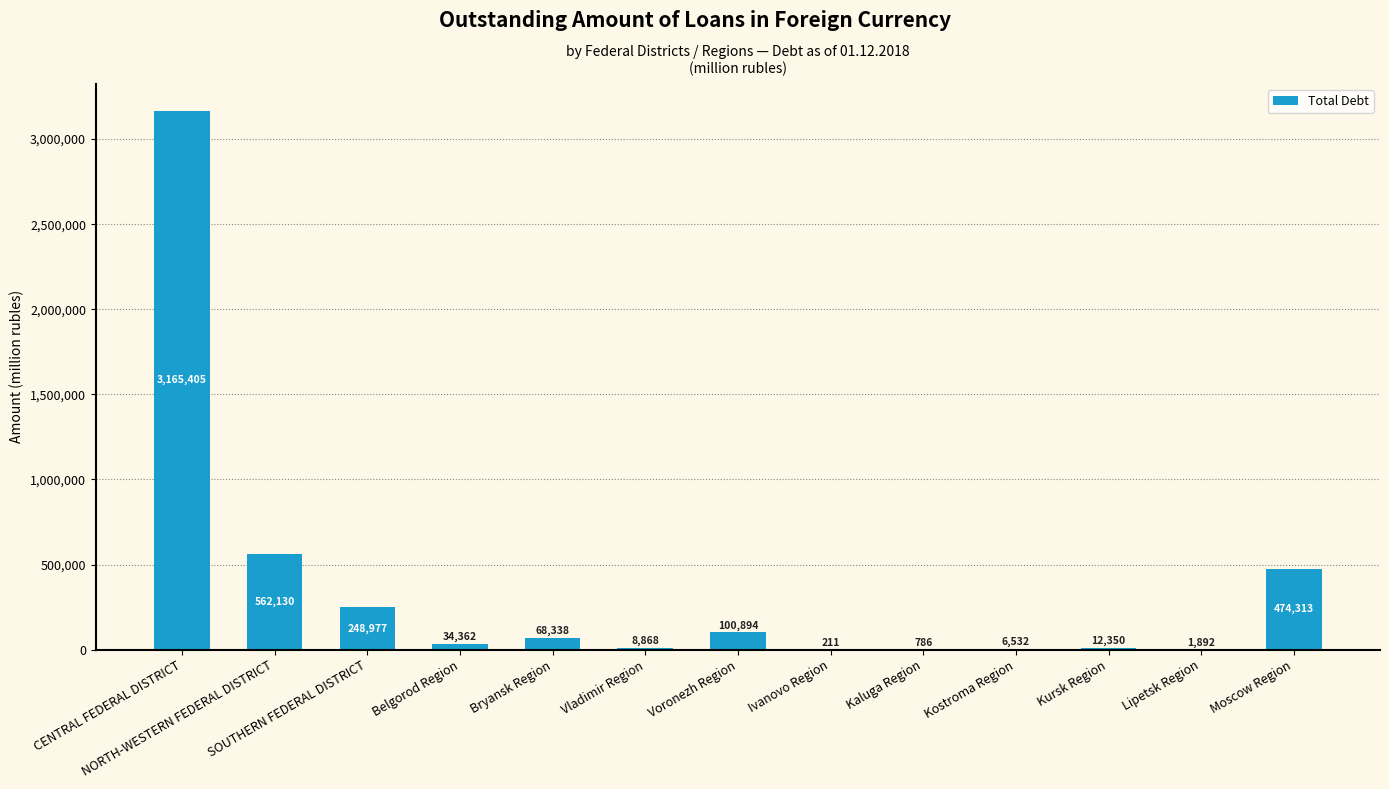

What is the sum of all values?

4685058